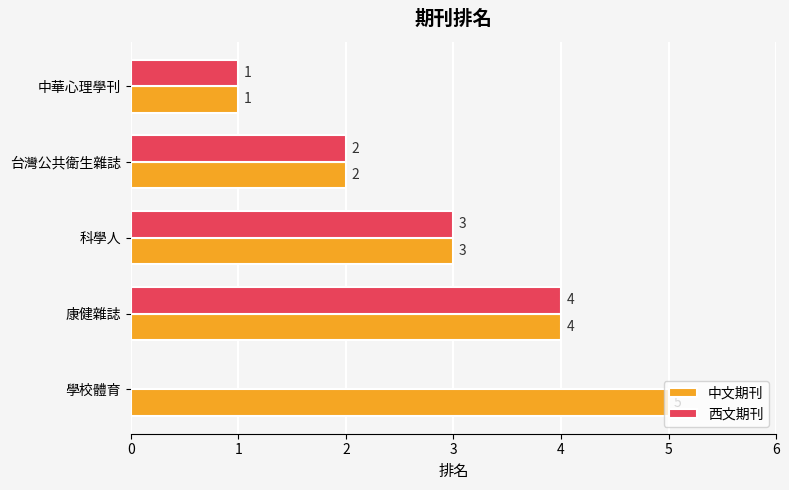

What is the sum of all 中文期刊 values?

15